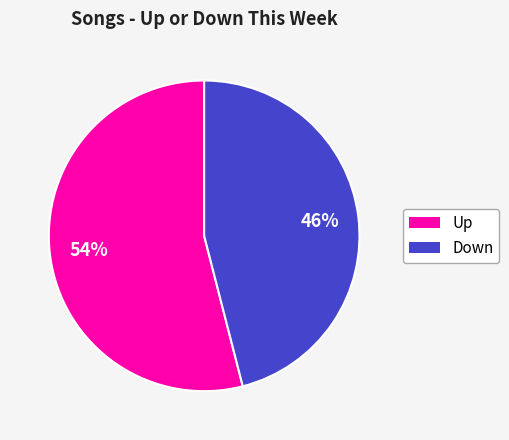

How many slices are in this pie chart?

2